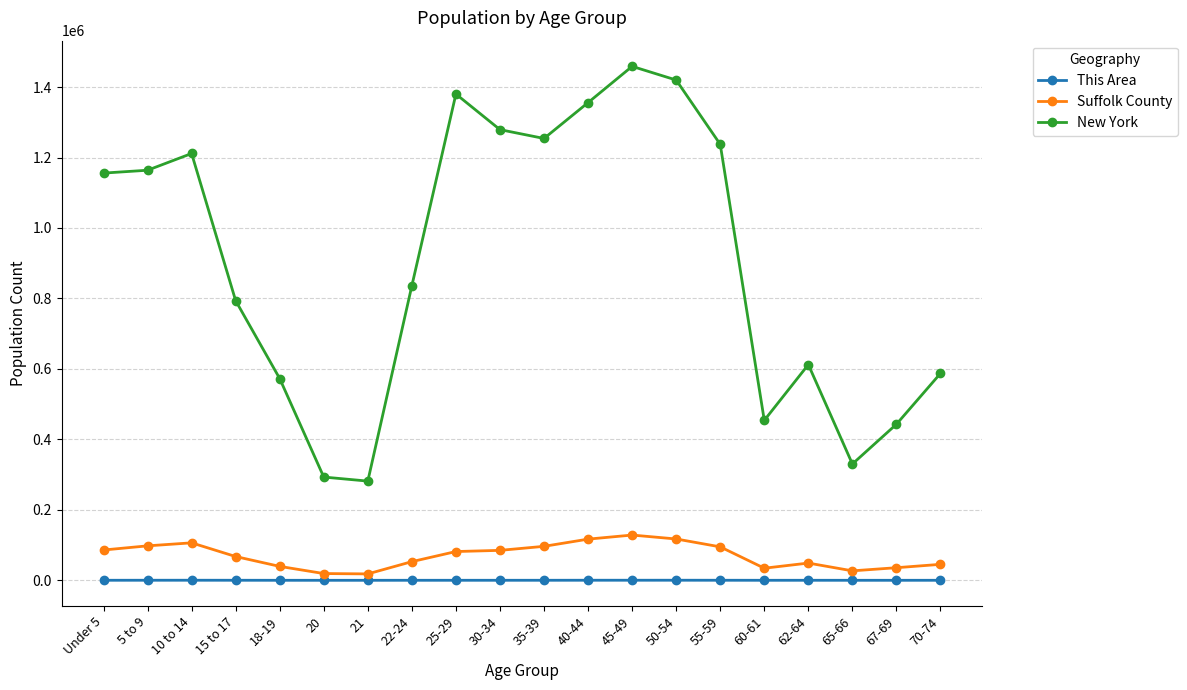

Is it true that This Area equals 224 at 45-49?

True